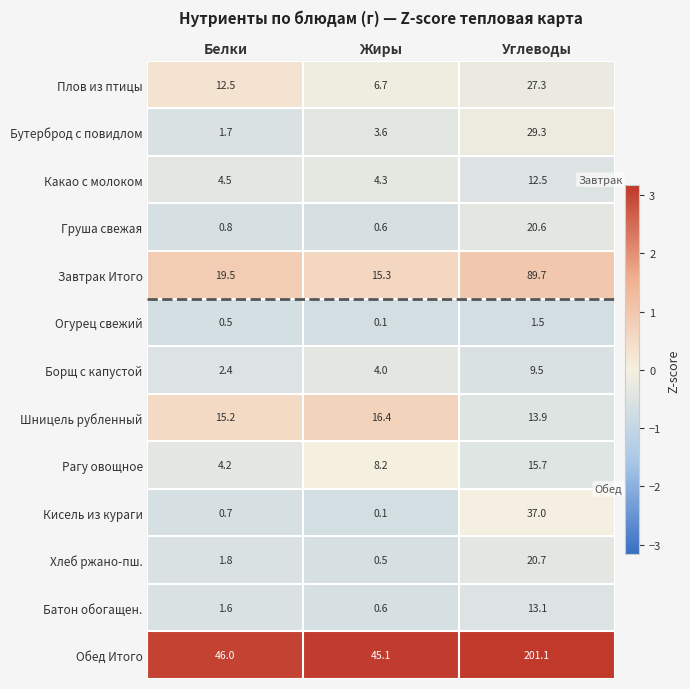

The Завтрак Итого series shows 15.3 at Жиры. True or false?

True